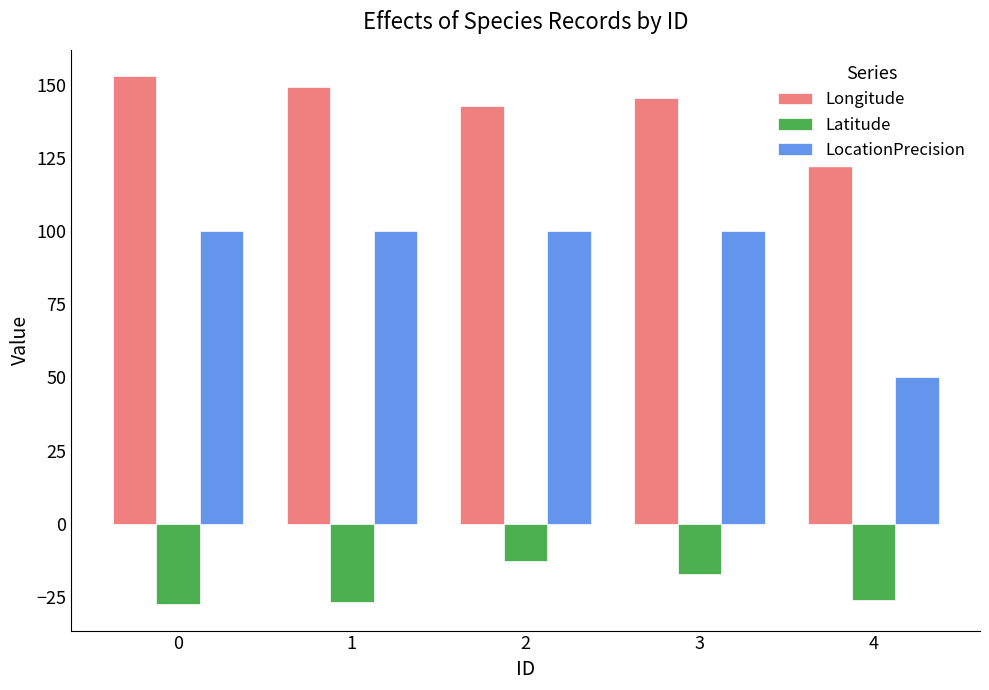

What is the sum of all Latitude values?

-110.2